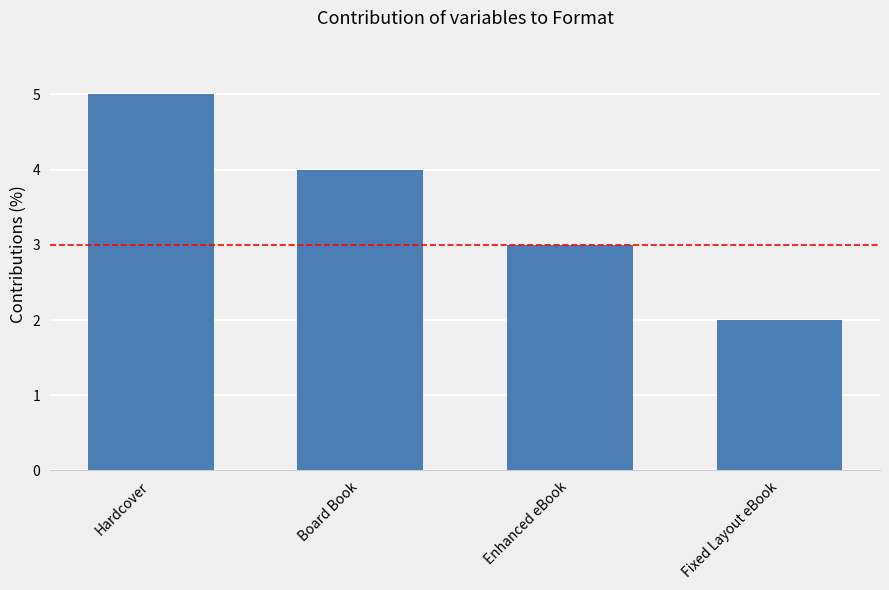

What is the difference between the values at Board Book and Fixed Layout eBook?

2